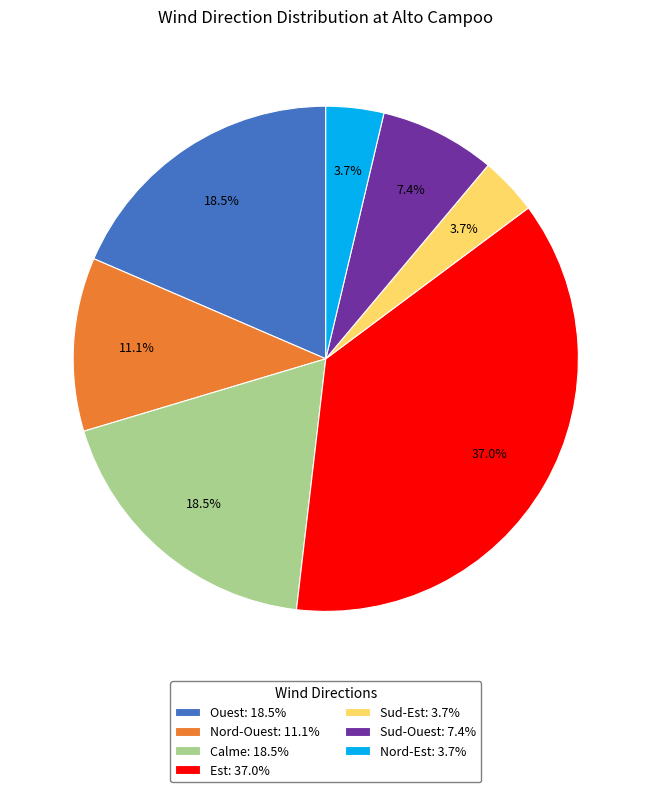

Is there any slice that represents more than half of the pie?

No